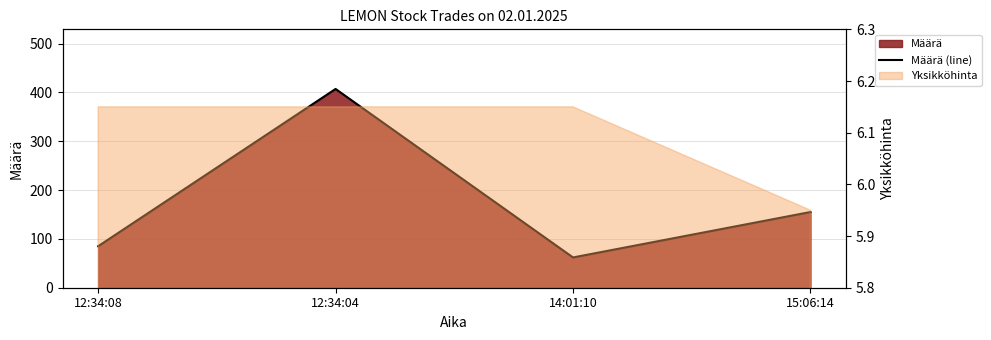

Which label corresponds to the smallest value in the chart?

14:01:10